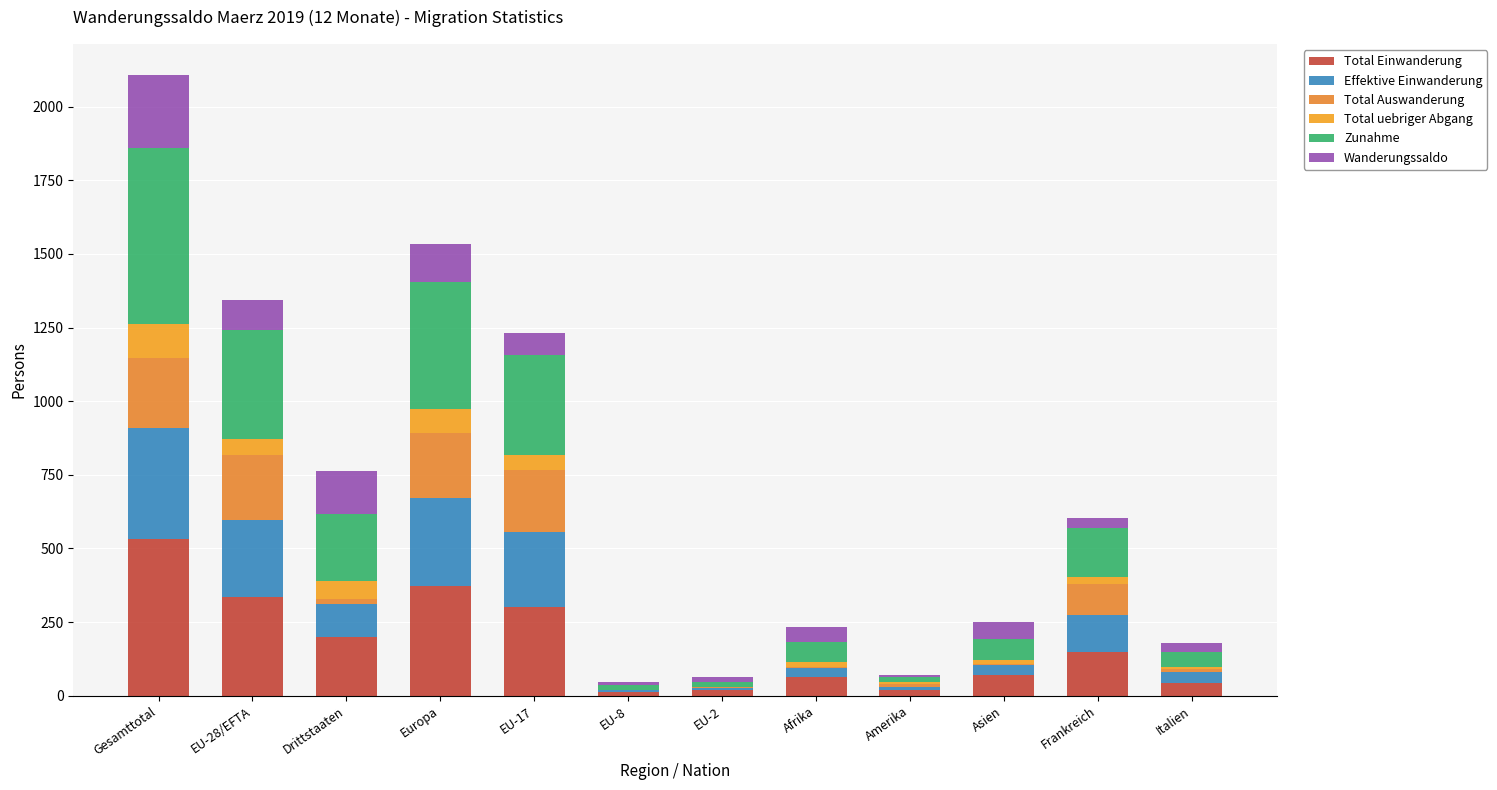

What is the sum of the Wanderungssaldo values at Asien and Amerika?

63